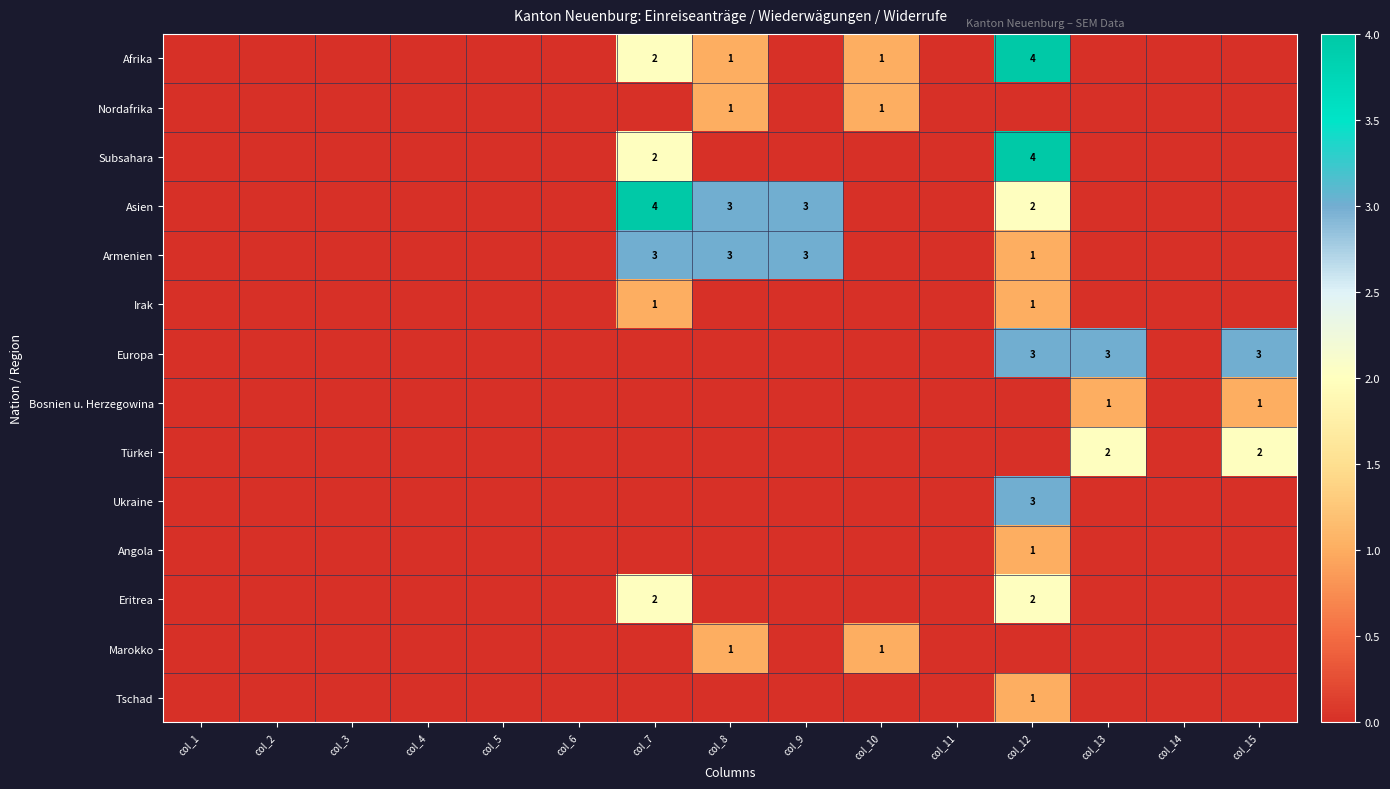

Which series has the widest spread of values?

Afrika